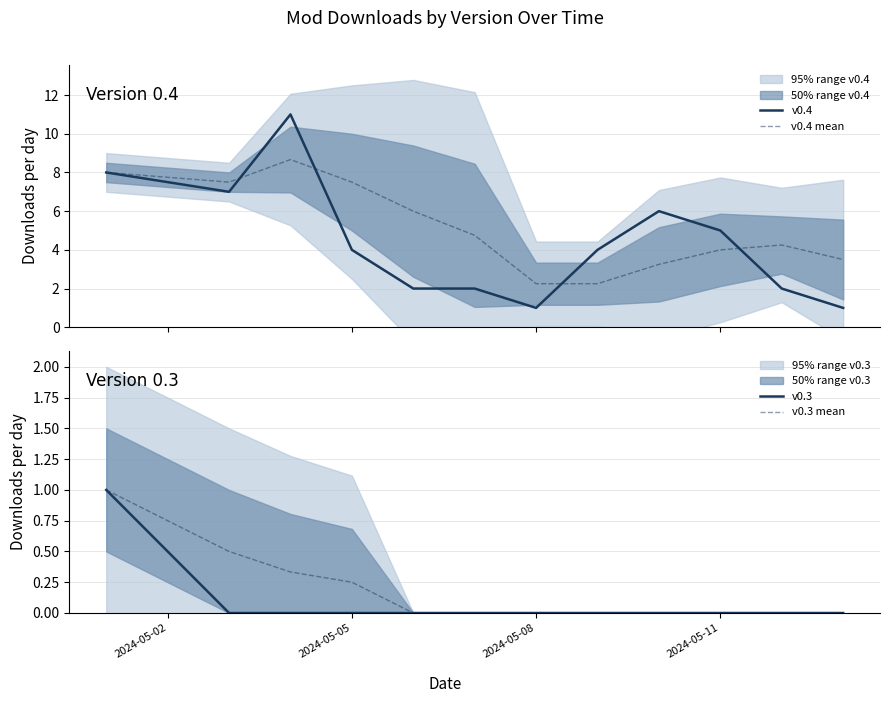

True or false: v0.3 mean has a value of -0.3 at 2024-05-08.

False